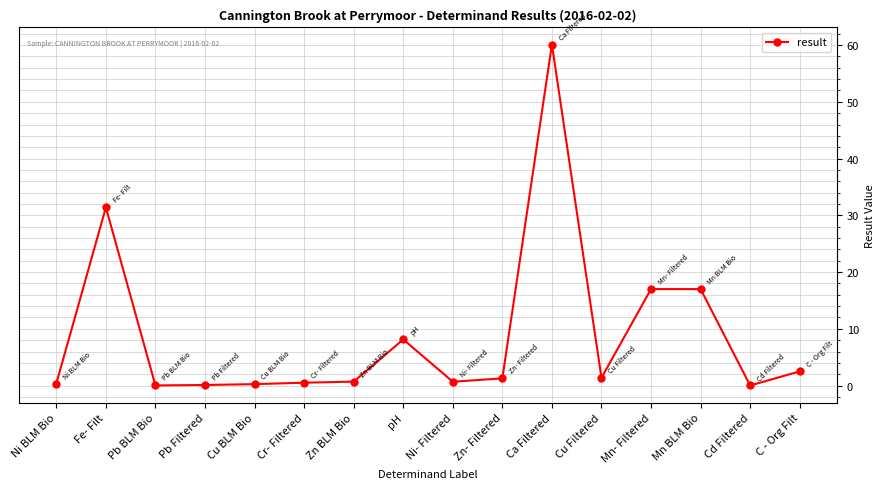

The chart shows a value of 3.2 at pH. True or false?

False